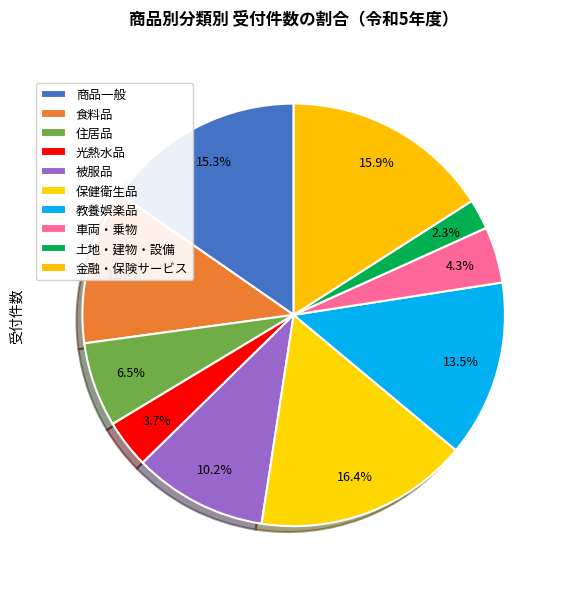

What is the change in value from 被服品 to 金融・保険サービス?

+94